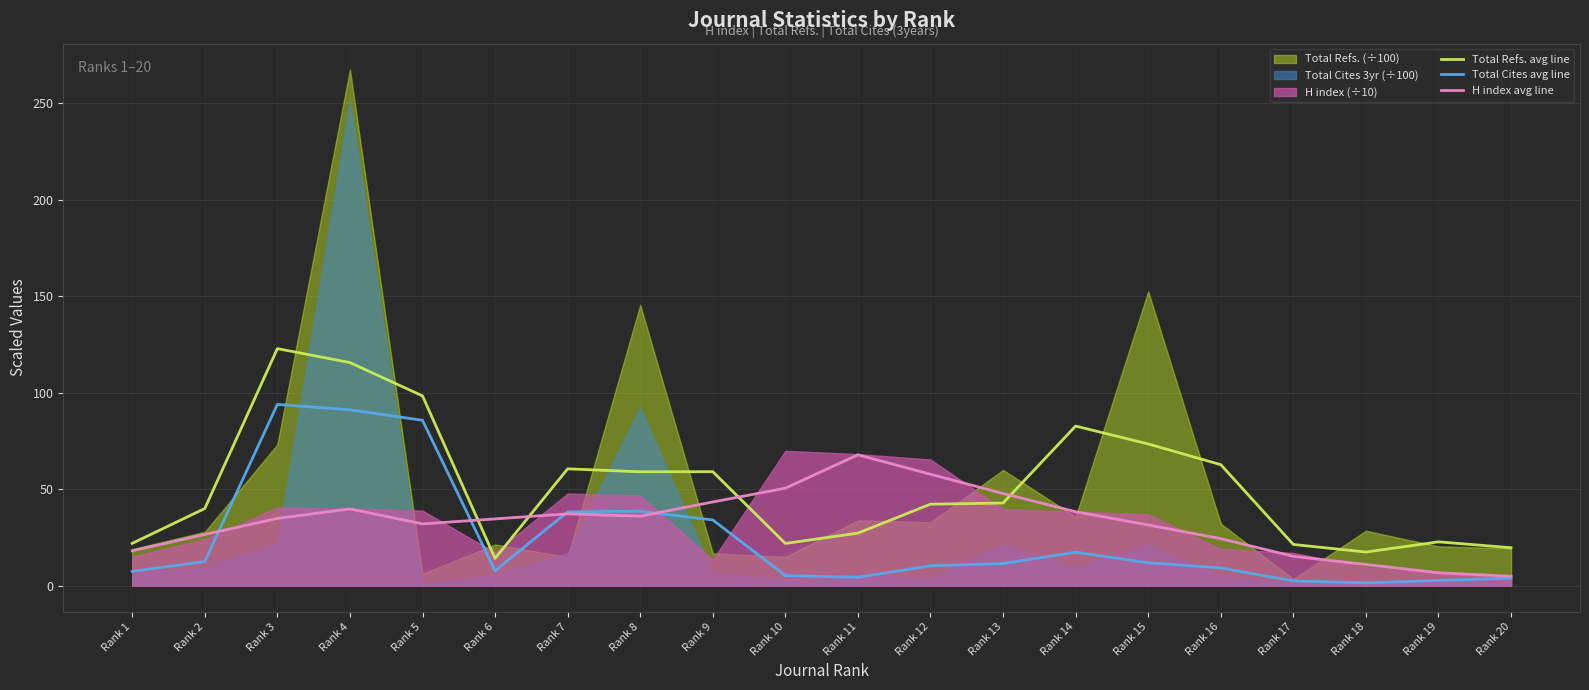

Which series has the largest total across all categories?

Total Refs. avg line